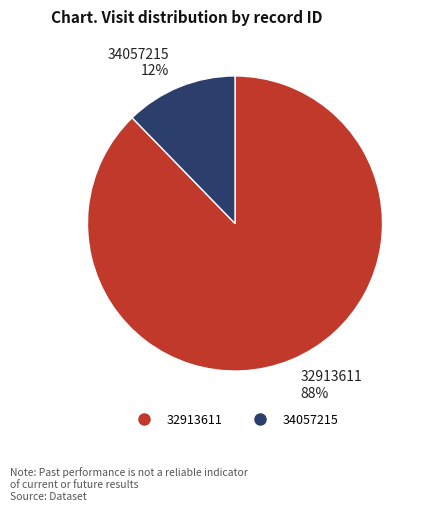

Rank the categories by value from lowest to highest.

34057215, 32913611